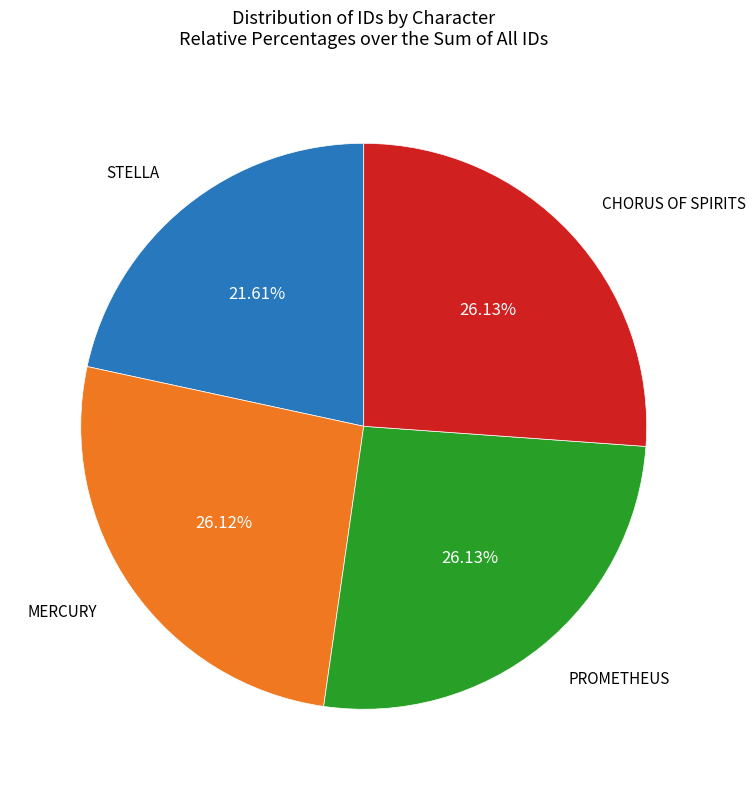

How many slices are in this pie chart?

4